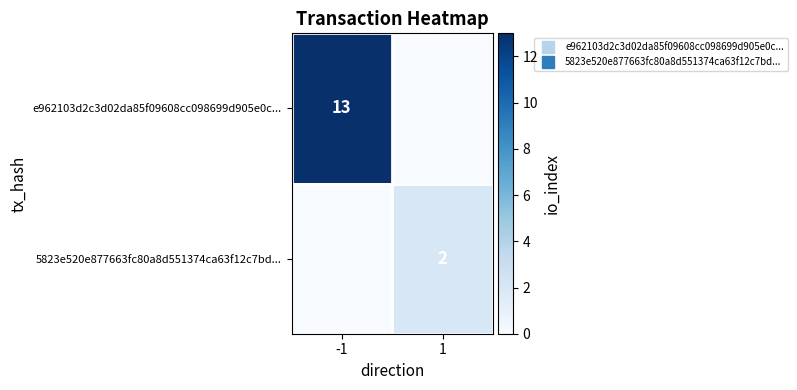

Between 1 and -1, which is larger?

-1